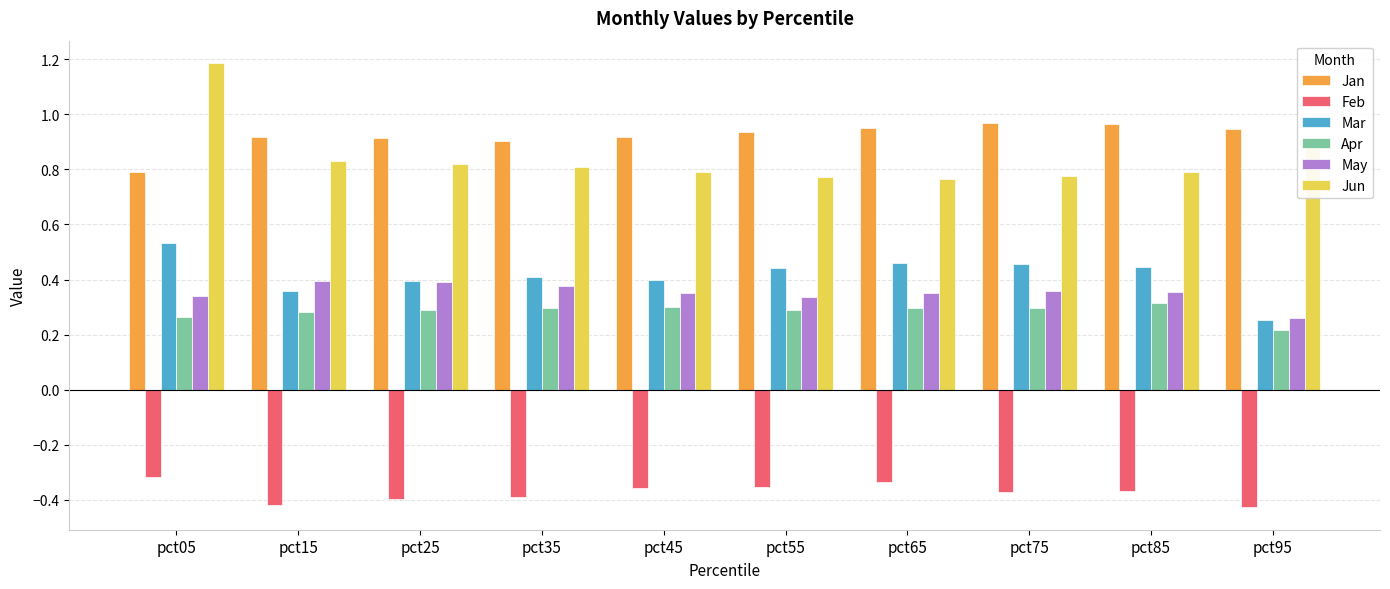

What is the sum of the Jan values at pct05 and pct75?

1.8